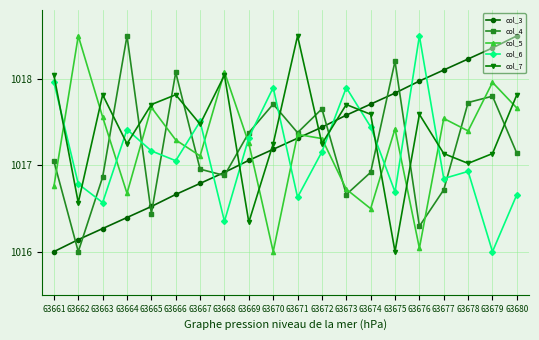

How many times do col_7 and col_5 cross each other?

10